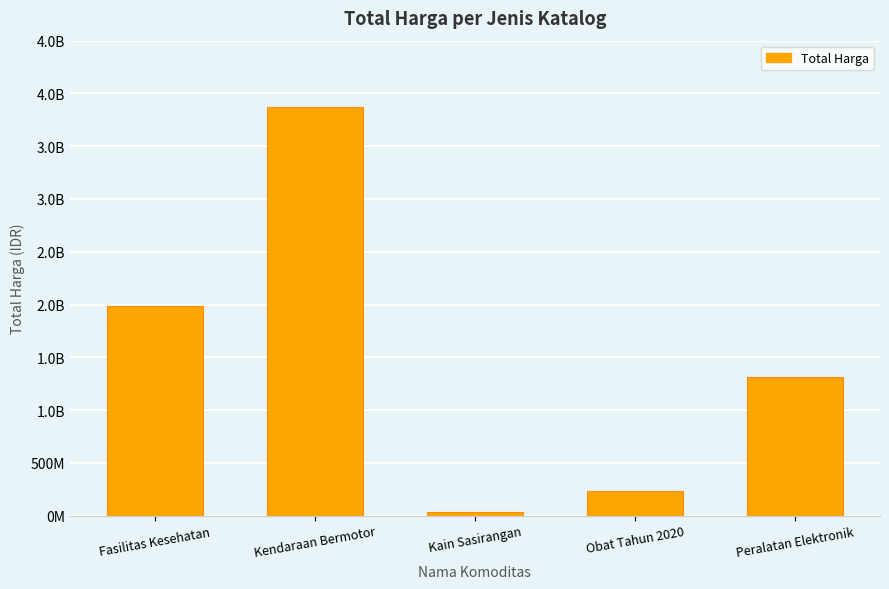

Rank the categories by value from highest to lowest.

Kendaraan Bermotor, Fasilitas Kesehatan, Peralatan Elektronik, Obat Tahun 2020, Kain Sasirangan